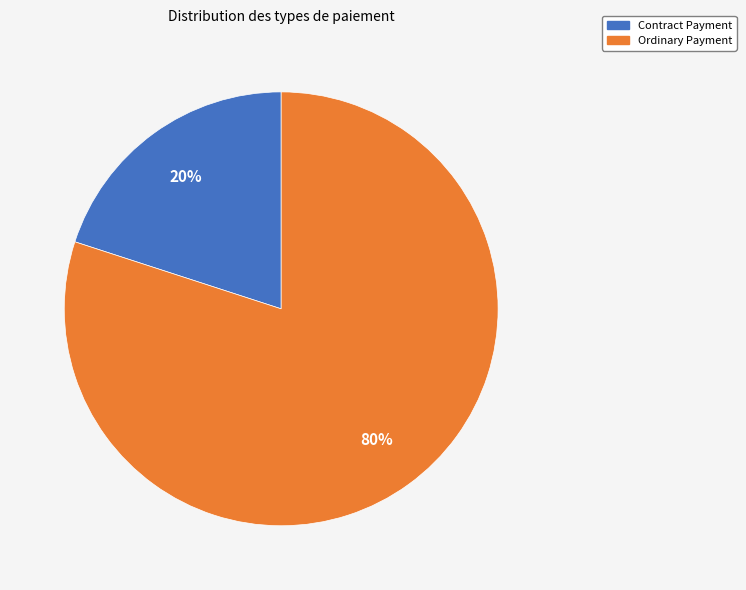

Which has a higher value, Ordinary Payment or Contract Payment?

Ordinary Payment